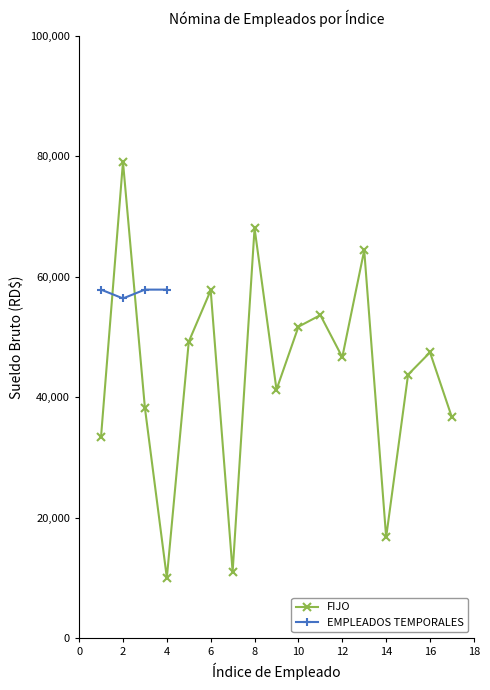

Which label corresponds to the smallest value in the chart?

4